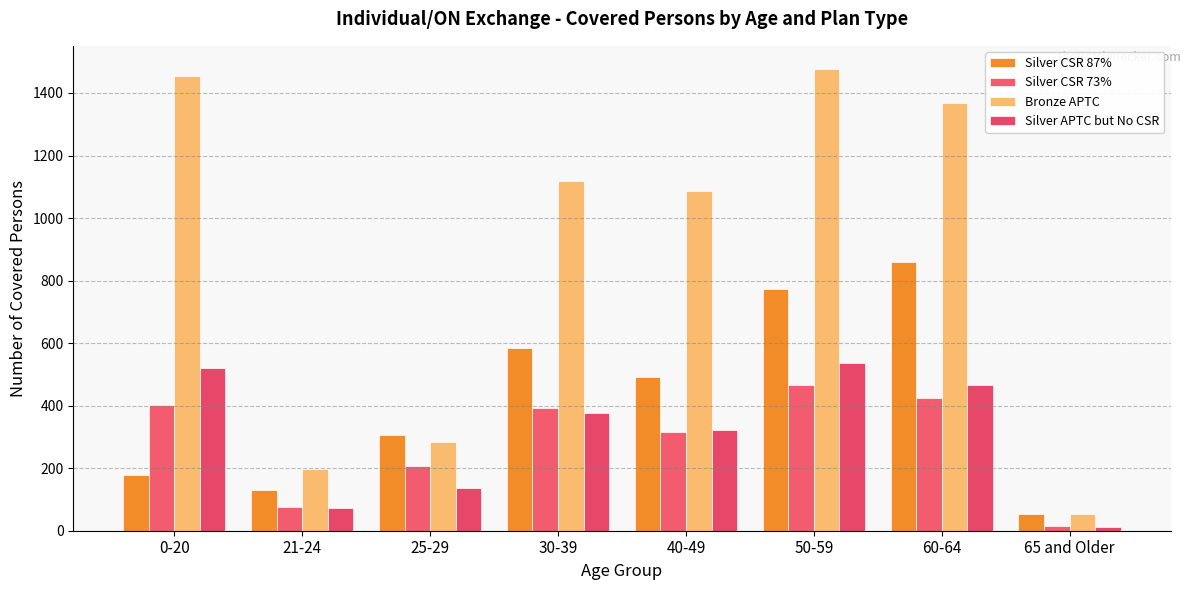

What is the label of the 1st bar from the right?

65 and Older